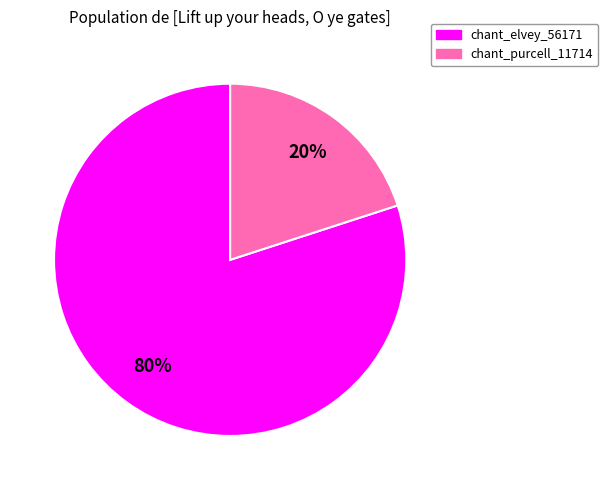

To the nearest percent, what portion does chant_purcell_11714 represent?

20%